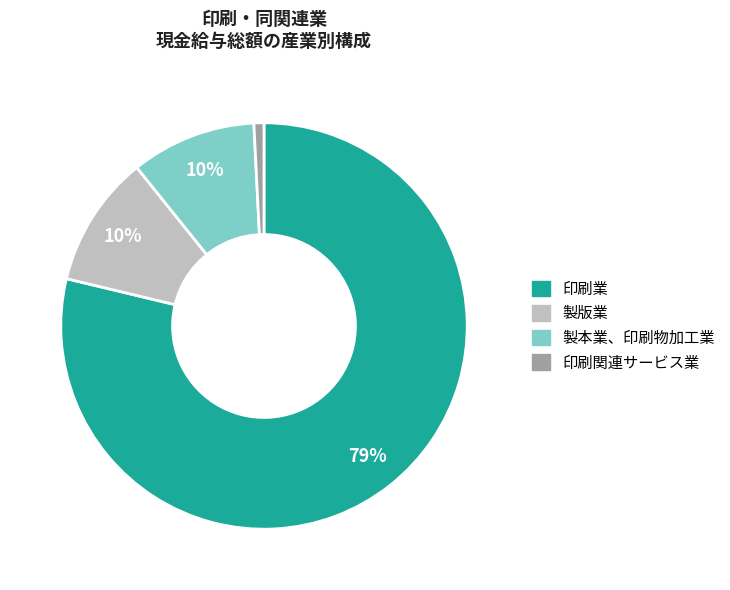

Which slice is the largest?

印刷業